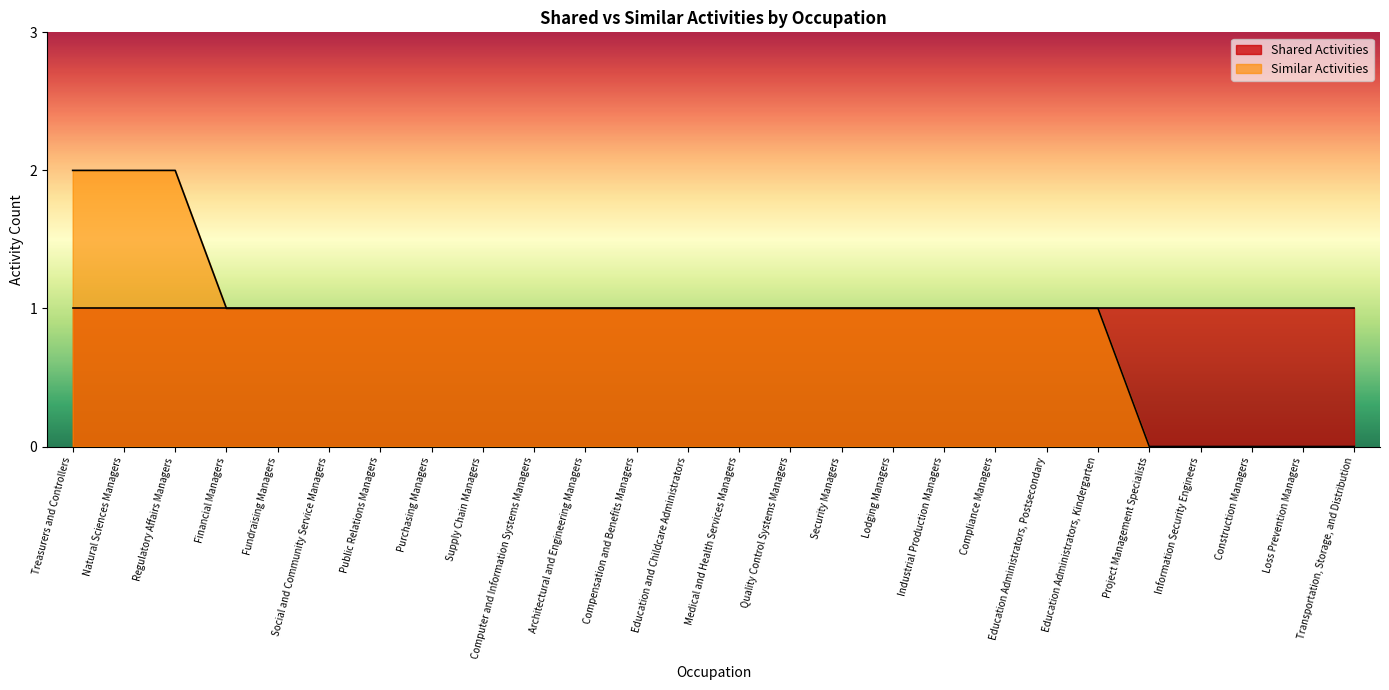

How many positive values are there?

21